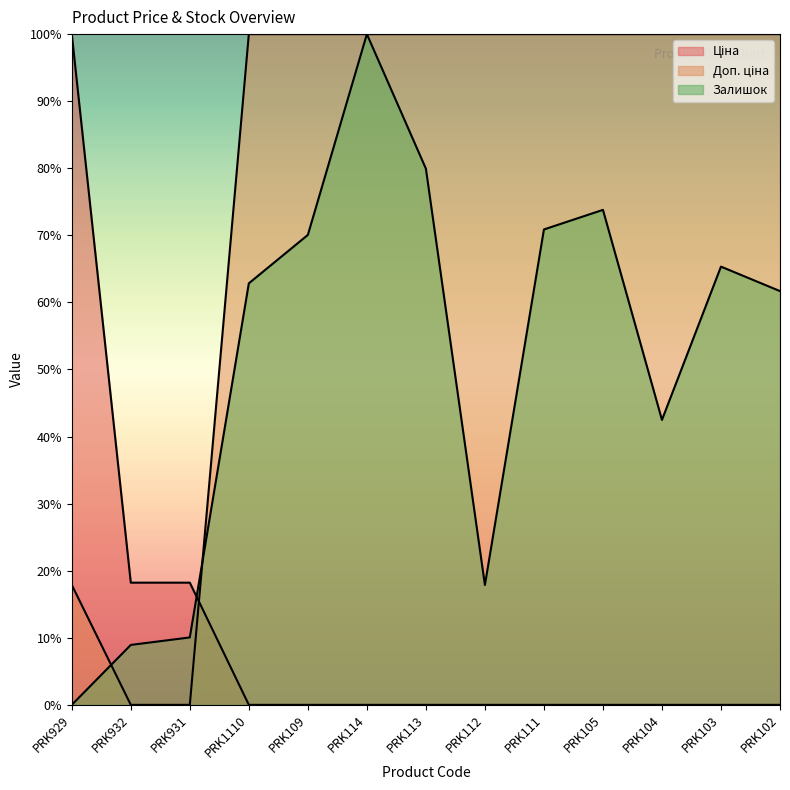

How many lines are shown in the chart?

3